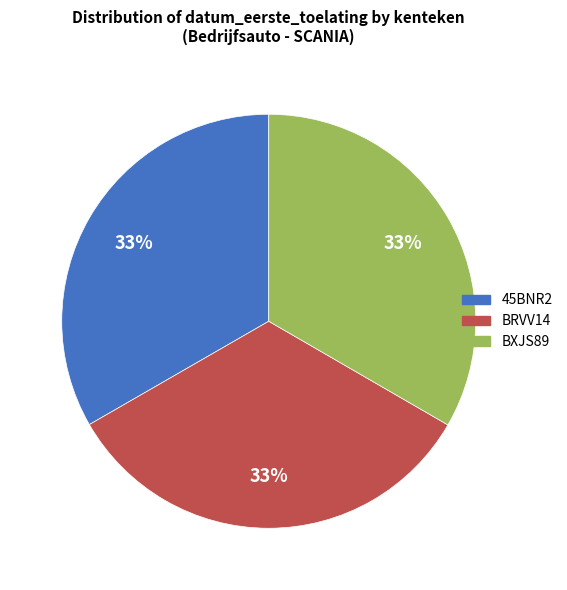

True or false: BRVV14 accounts for 44% of the total.

False